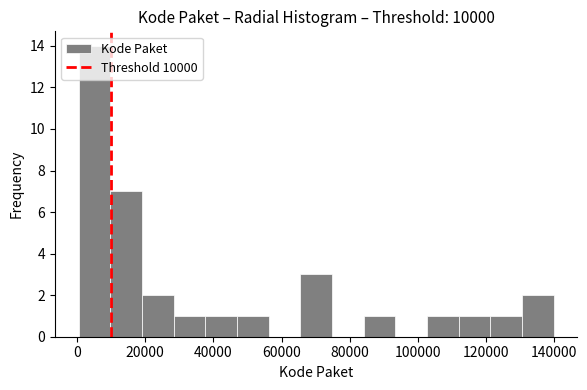

Reading left to right, list every bar in this chart as the range it spans on the x-axis followed by its height. Neither the bar edges nor the heights are printed on the chart, so give them approximately, as read against the axes.

0 to 10000: 14
10000 to 20000: 7
20000 to 28000: 2
28000 to 38000: 1
38000 to 46000: 1
46000 to 56000: 1
56000 to 66000: 0
66000 to 74000: 3
74000 to 84000: 0
84000 to 94000: 1
94000 to 102000: 0
102000 to 112000: 1
112000 to 122000: 1
122000 to 130000: 1
130000 to 140000: 2